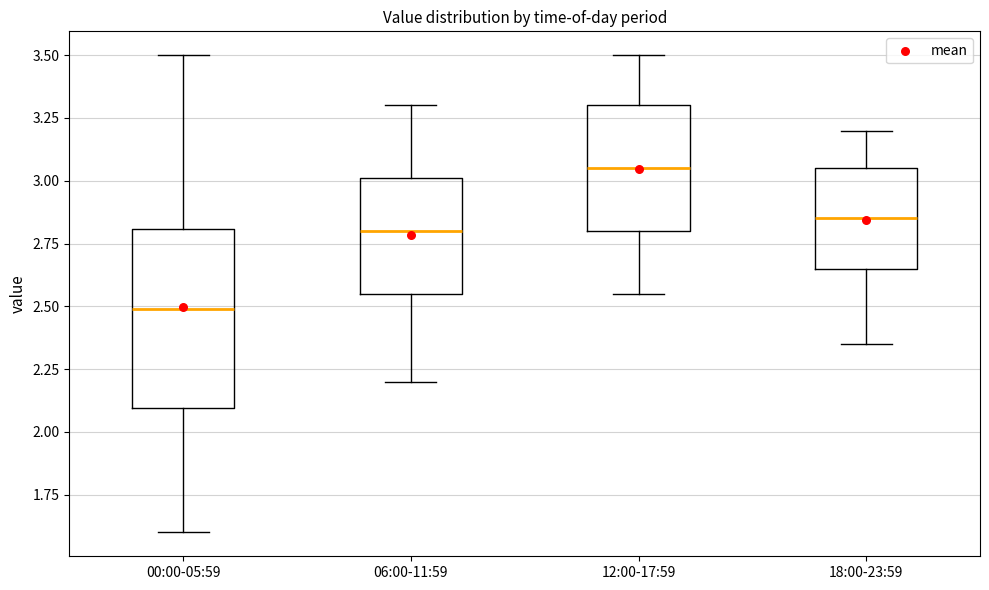

Which box's median line is the lowest?

00:00-05:59